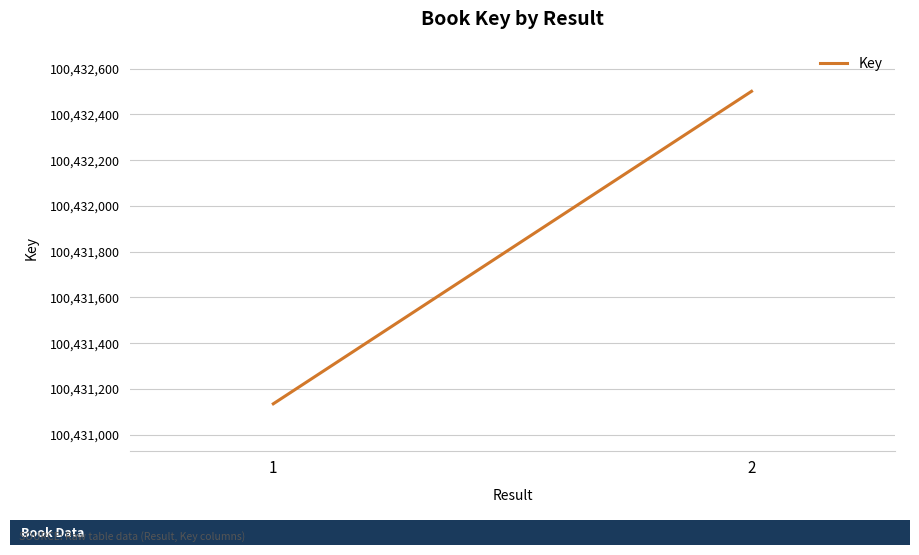

The value at 1 is 100431135. True or false?

True